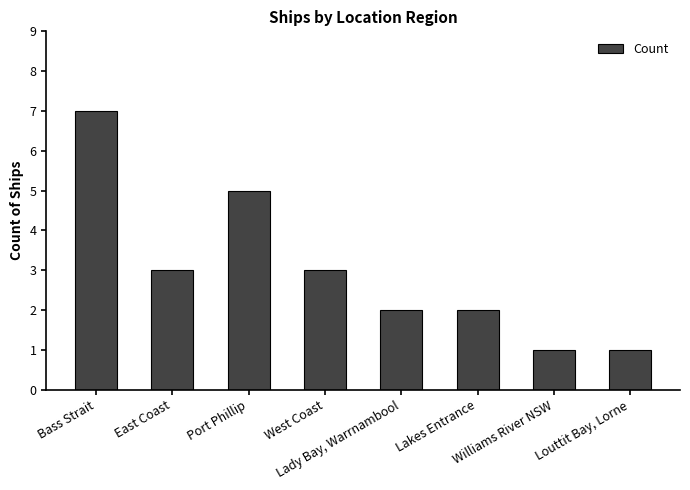

What is the label of the 5th bar from the right?

West Coast